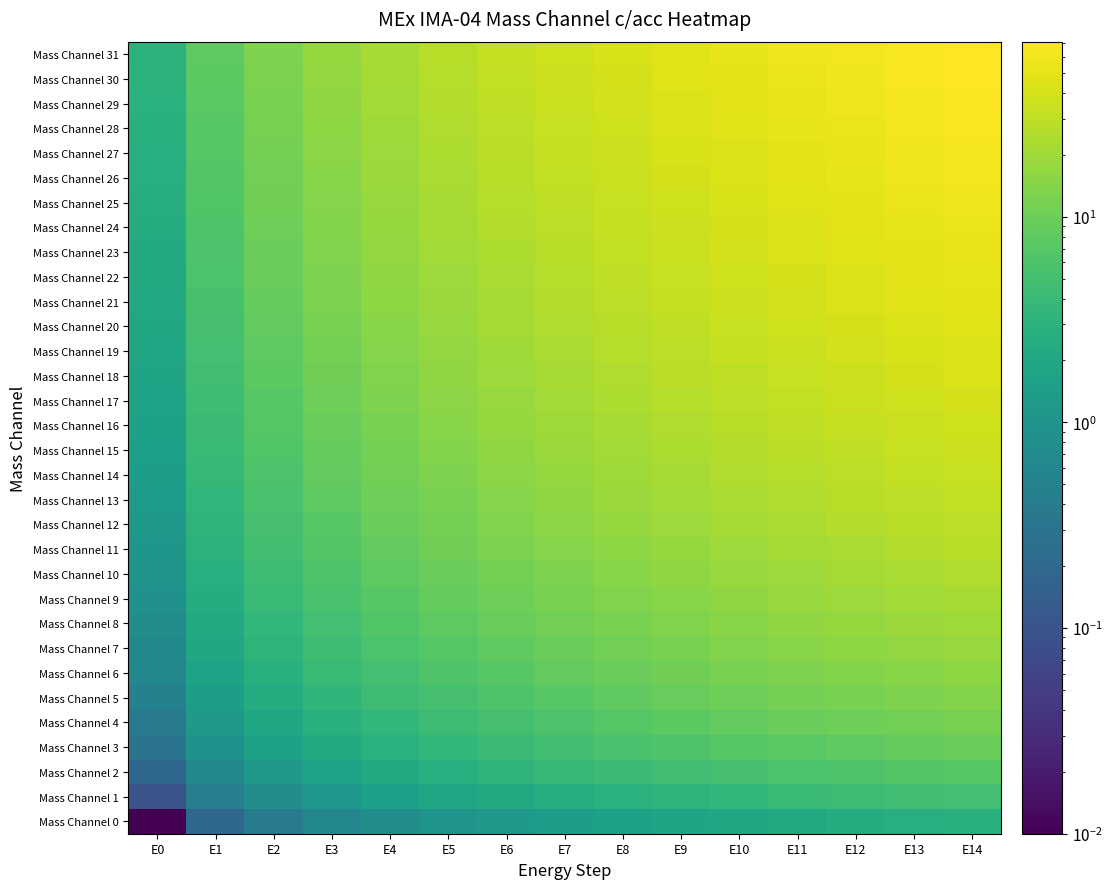

Which series has the widest spread of values?

Mass Channel 31